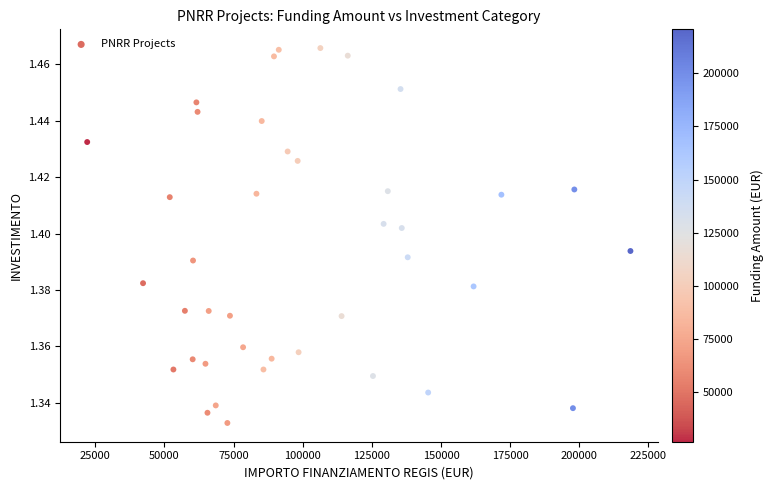

What is the range of X values (max minus min)?

196398.6